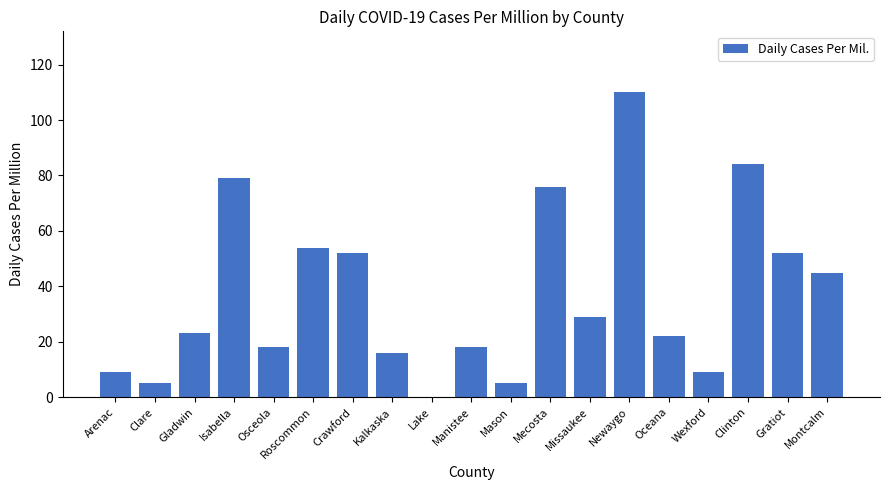

The chart shows a value of 29 at Oceana. True or false?

False